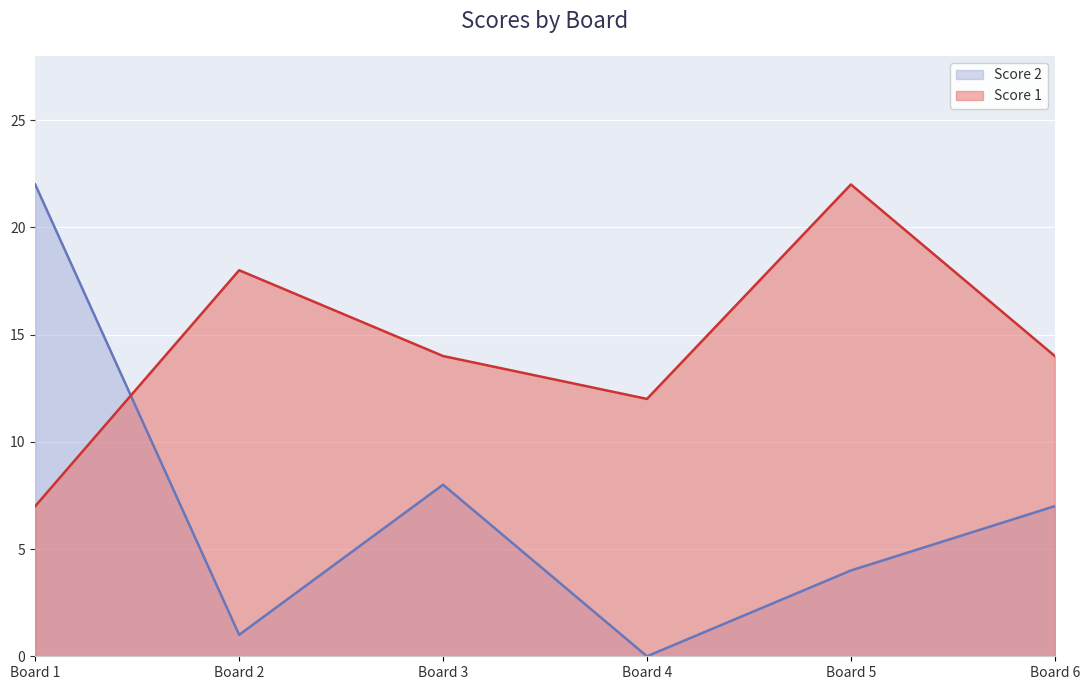

Reading right to left, extract all data points from this chart.

Score 1: 6=14	5=22	4=12	3=14	2=18	1=7
Score 2: 6=7	5=4	4=0	3=8	2=1	1=22